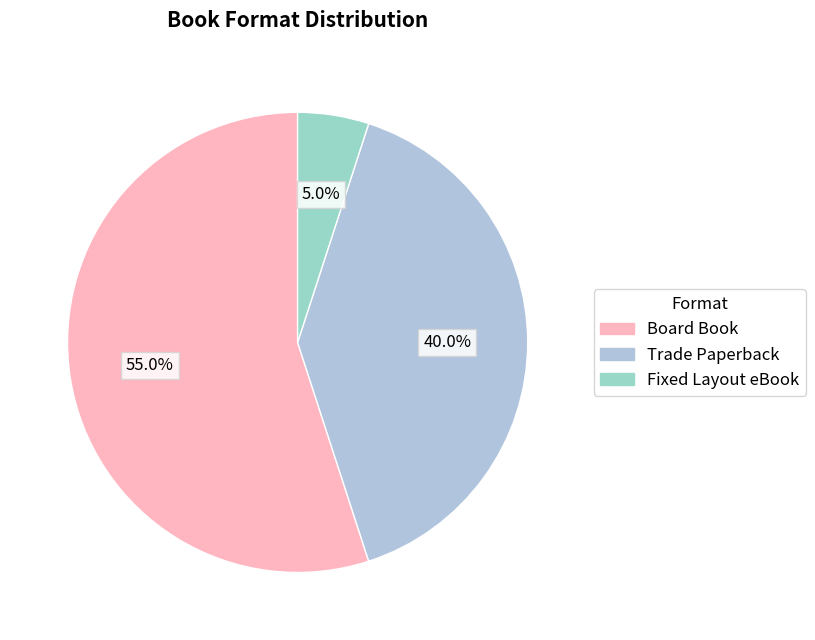

The Trade Paperback slice represents 25% of the pie. True or false?

False